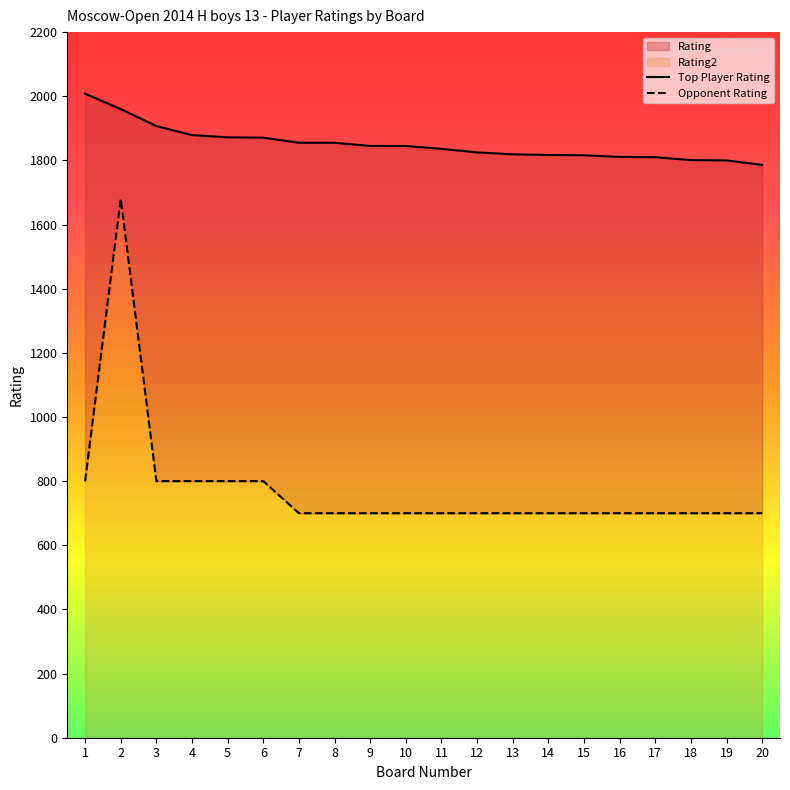

What is the smallest value displayed?

700